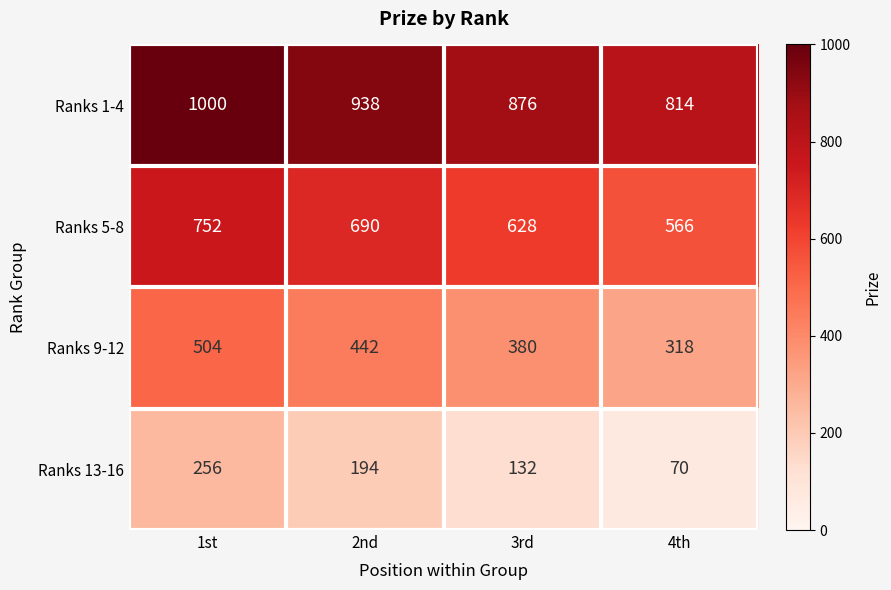

Reading left to right, list all the values displayed in this chart.

Ranks 1-4: 1st=1000	2nd=938	3rd=876	4th=814
Ranks 5-8: 1st=752	2nd=690	3rd=628	4th=566
Ranks 9-12: 1st=504	2nd=442	3rd=380	4th=318
Ranks 13-16: 1st=256	2nd=194	3rd=132	4th=70